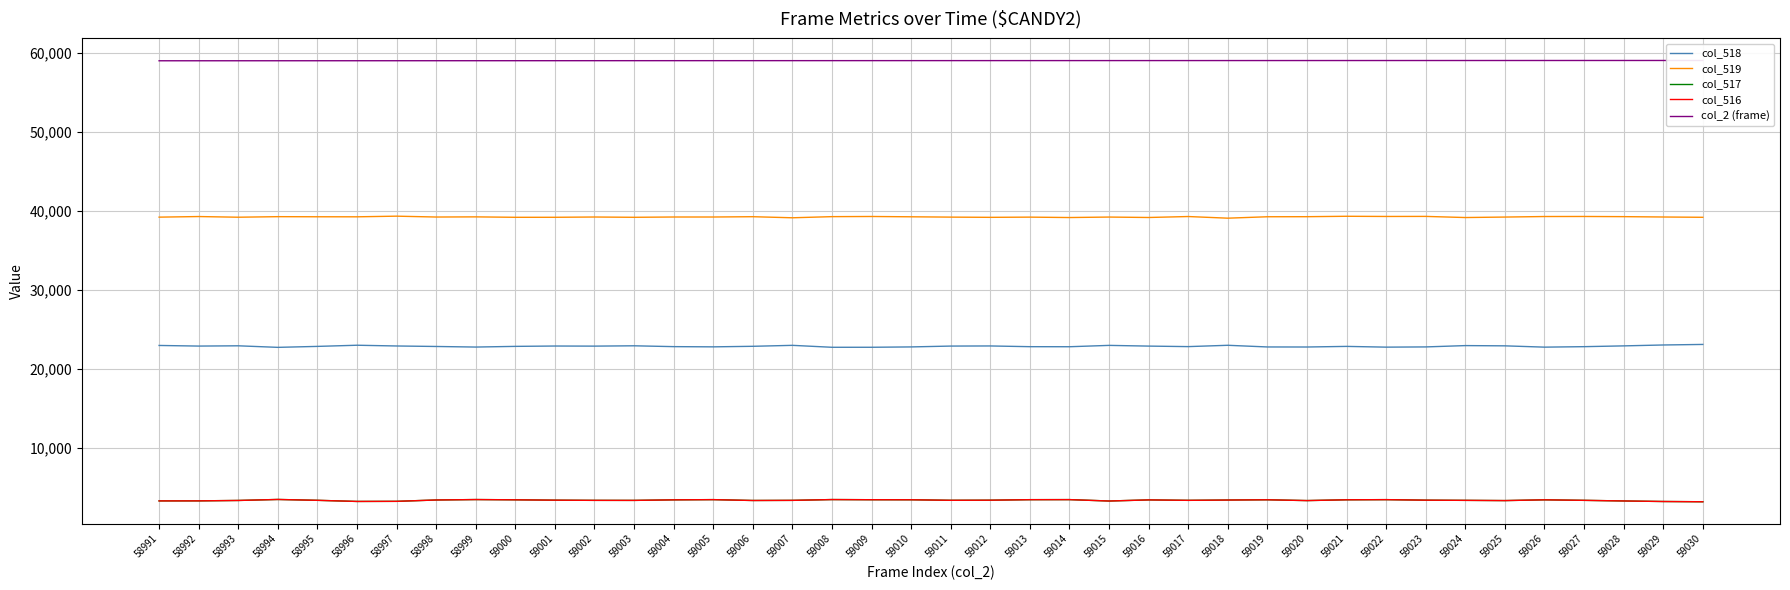

At which category is the sum across all series the highest?

59021